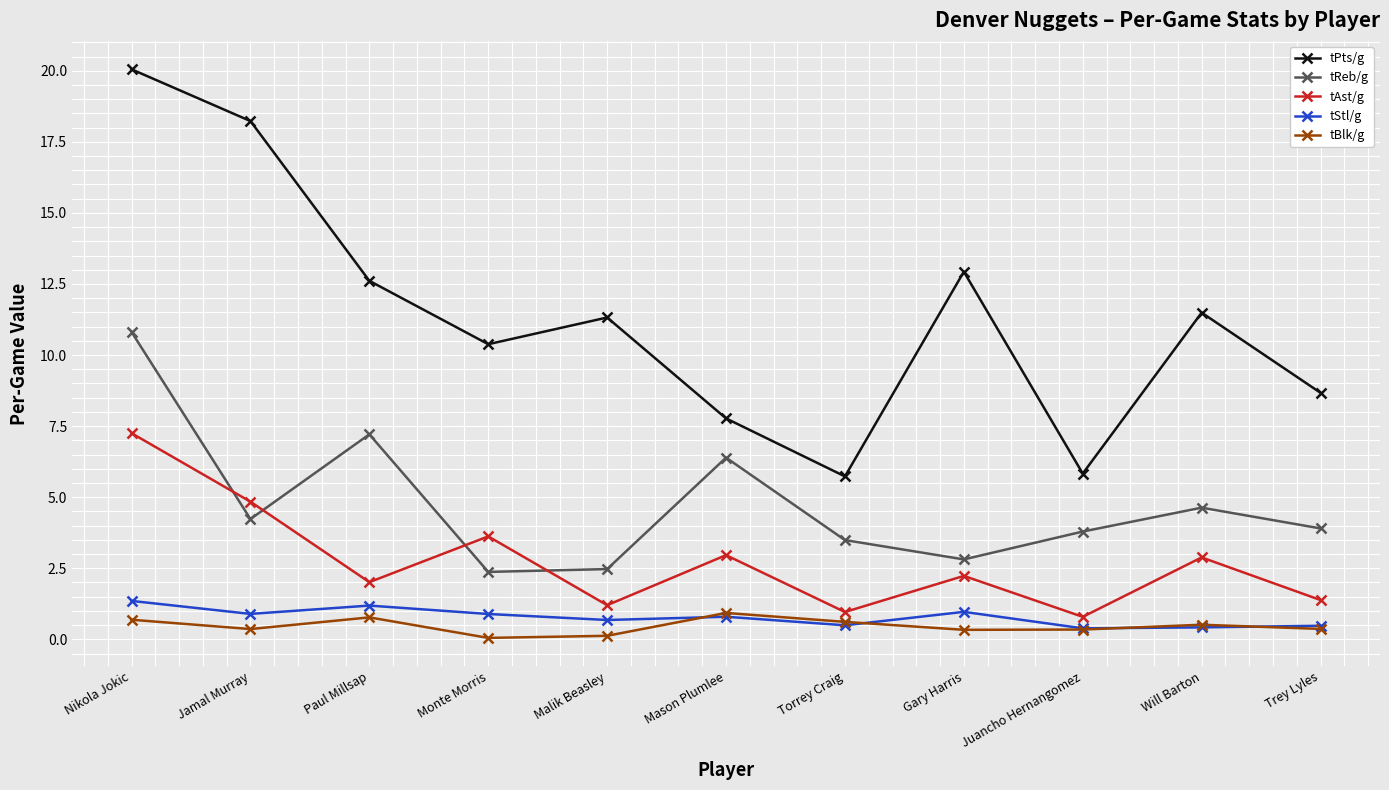

At which label does tAst/g first exceed 2?

Nikola Jokic